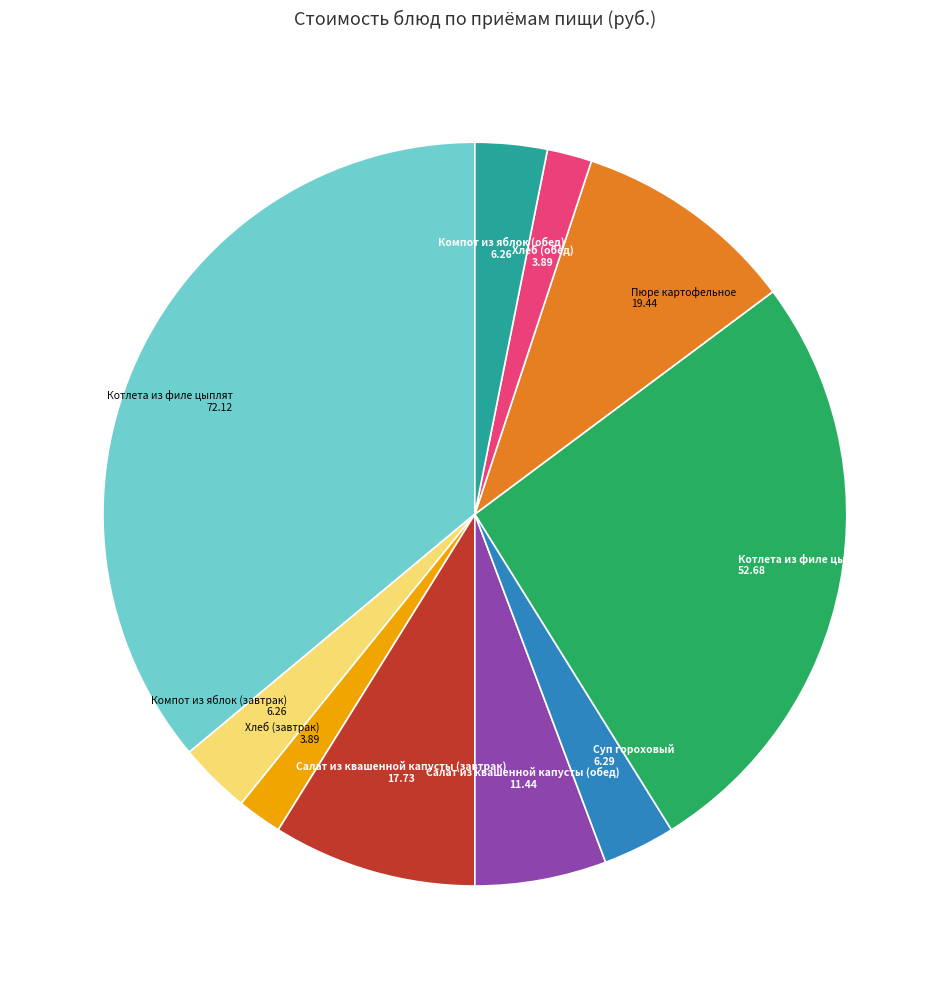

Combined, do Хлеб (завтрак) and Суп гороховый account for over 50%?

No